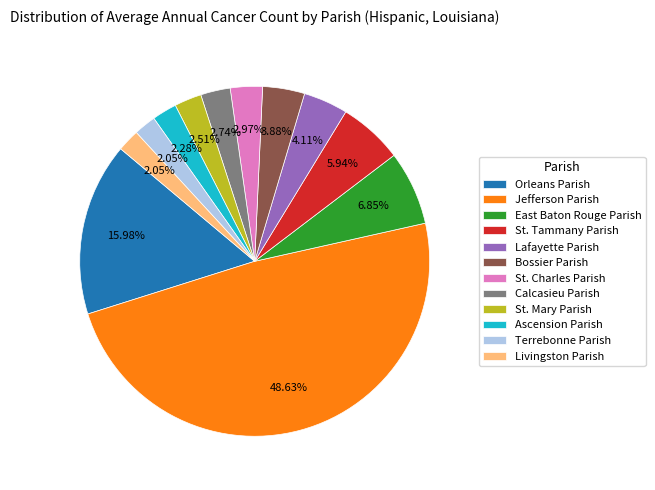

What percentage is the East Baton Rouge Parish slice, to the nearest percent?

7%